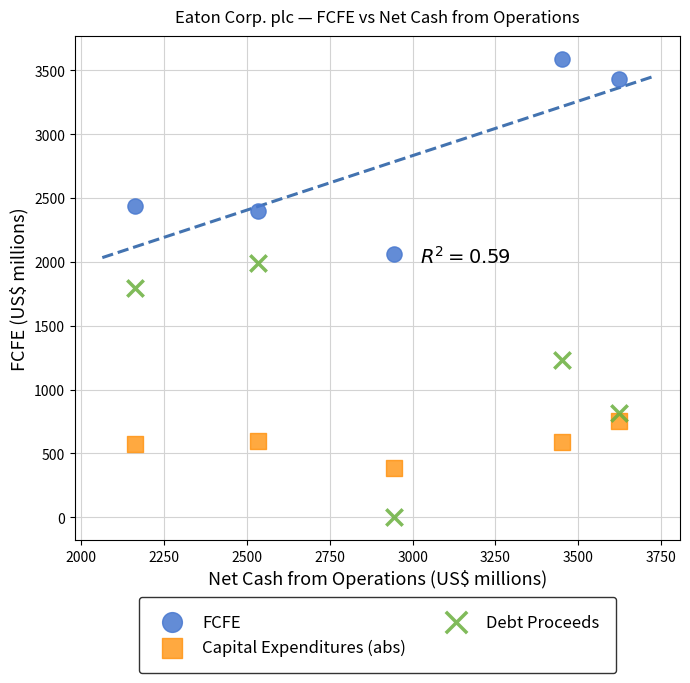

Which series reaches the minimum Y coordinate?

Debt Proceeds